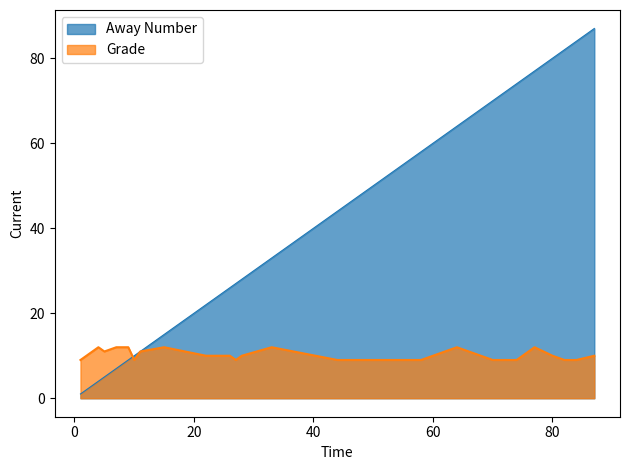

The Away Number series shows 26 at 26. True or false?

True